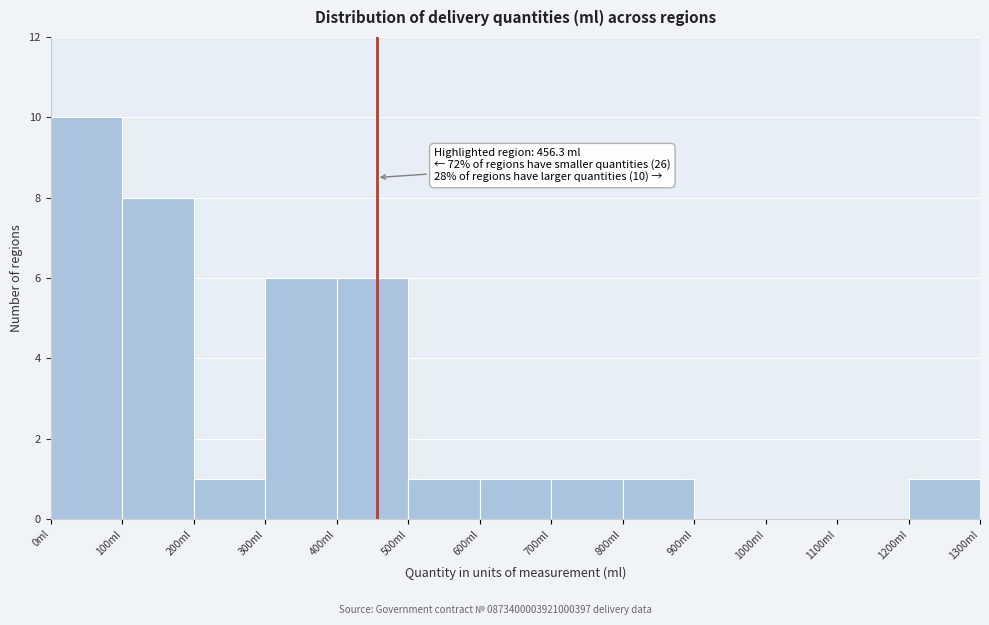

Over which range of the x-axis is the bar tallest?

0 to 100